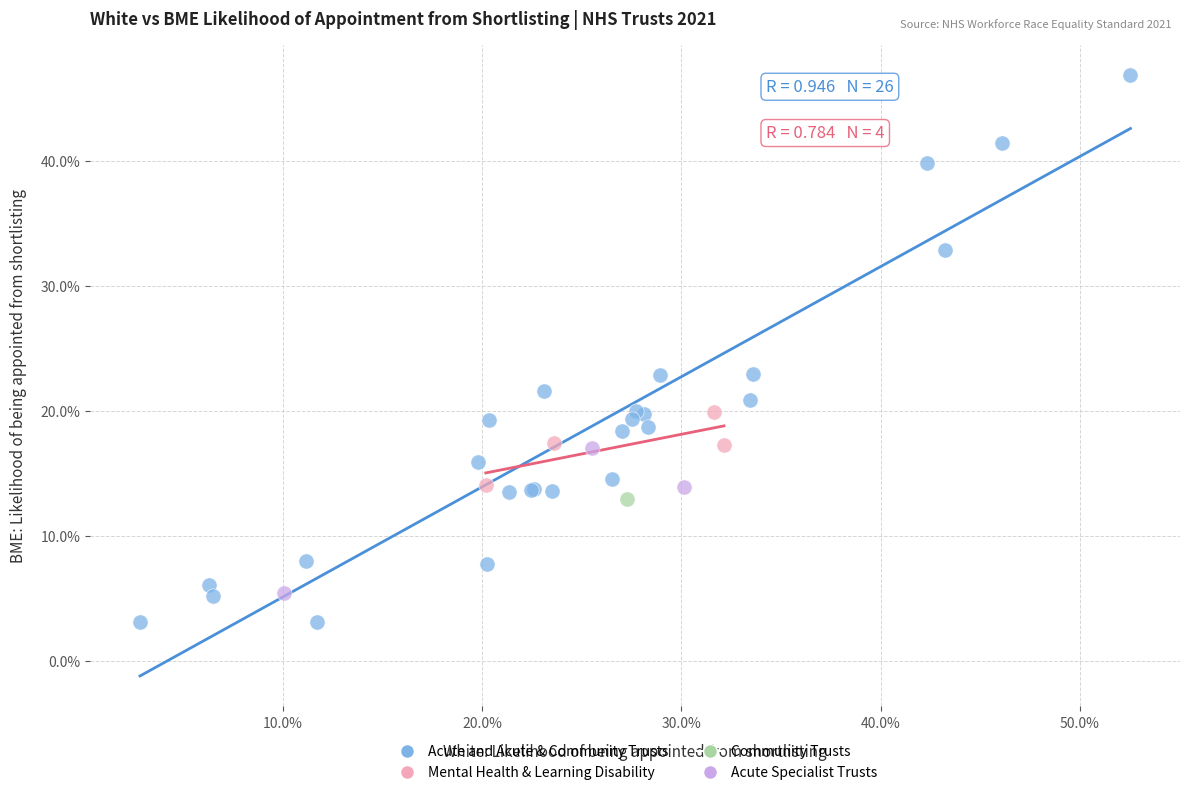

What are all the series names shown in the legend?

Acute and Acute & Community Trusts, Mental Health & Learning Disability, Community Trusts, Acute Specialist Trusts